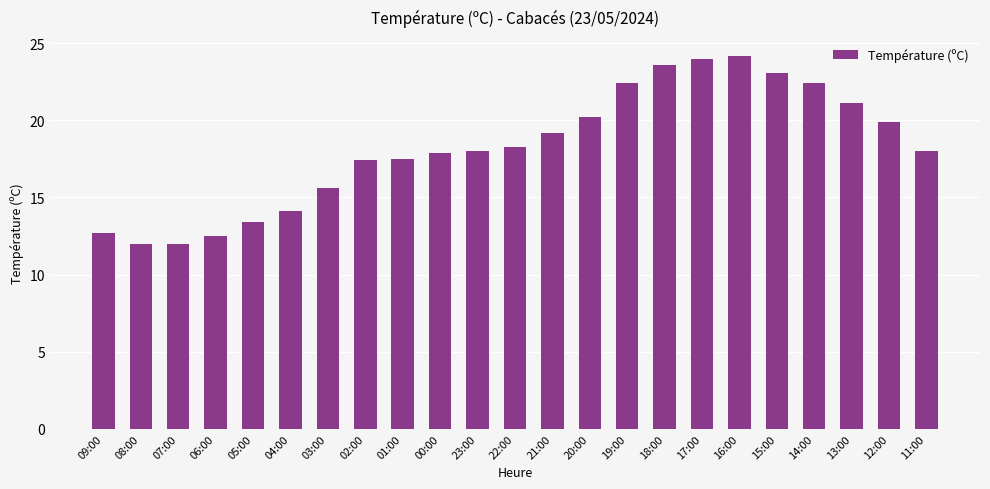

Approximately how many times larger is the value at 02:00 compared to 11:00?

1.0